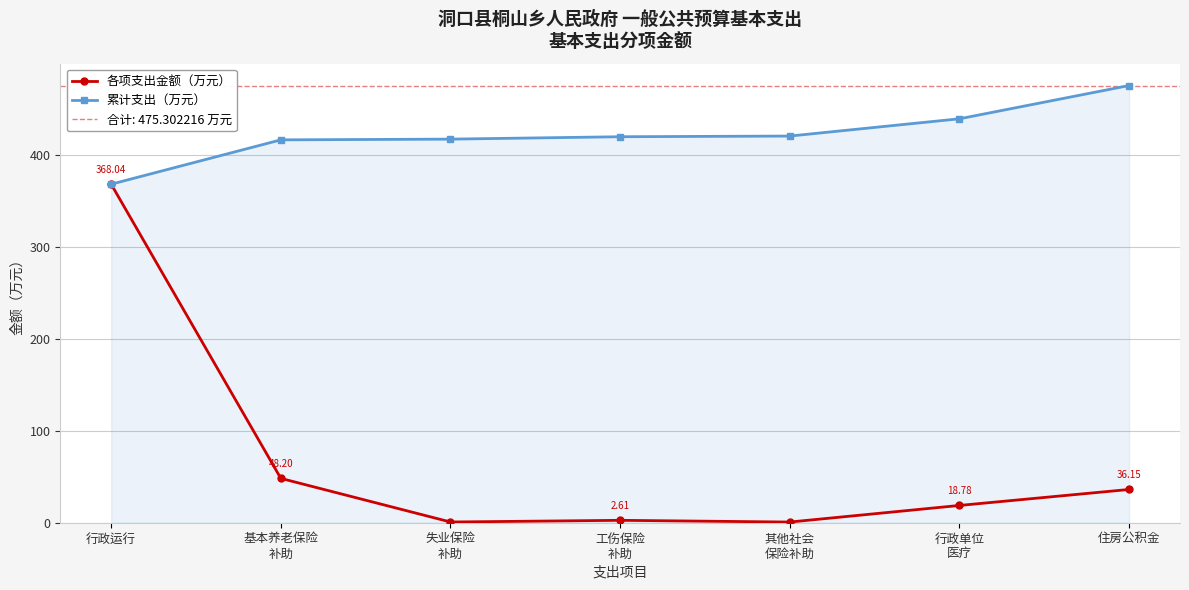

What is the total value across all series at 住房公积金?

511.5